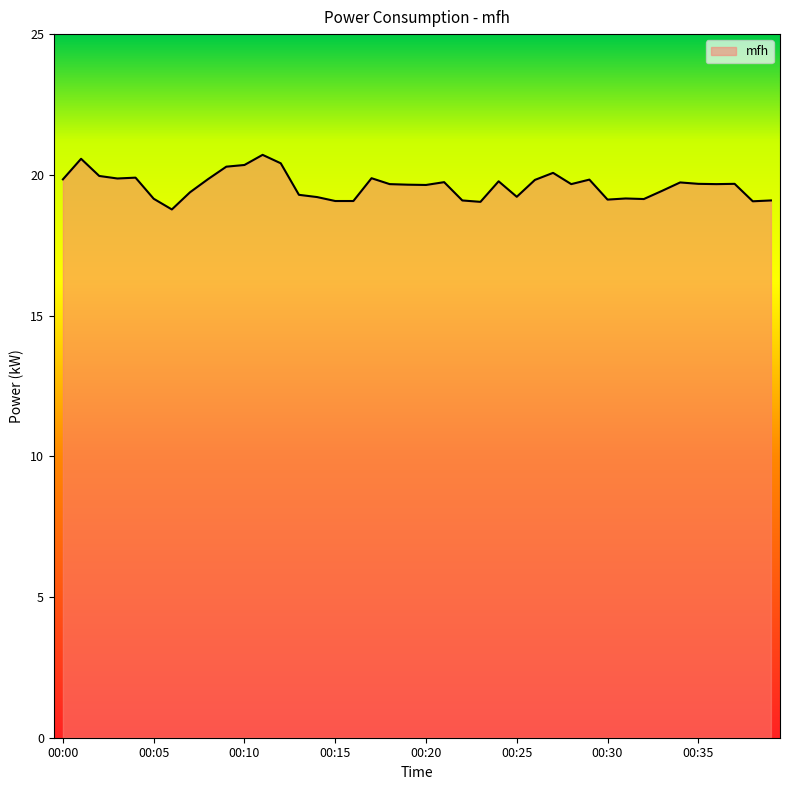

What is the minimum value shown in the chart?

18.8